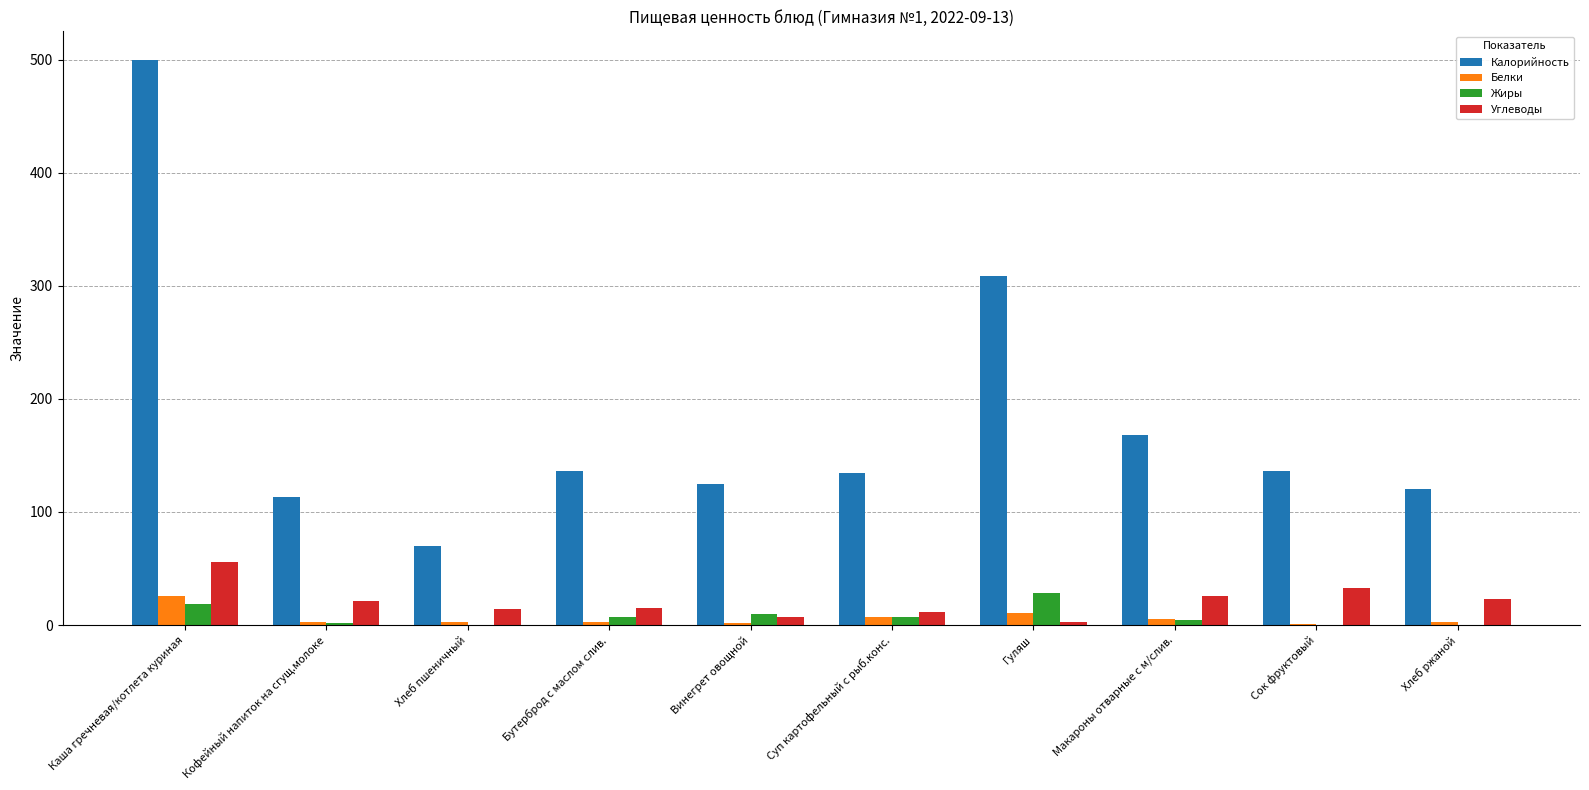

What is the sum of all Жиры values?

78.9